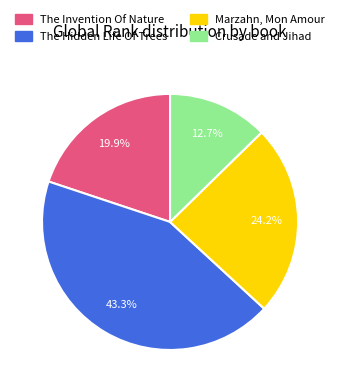

Is The Invention Of Nature the majority of the pie?

No